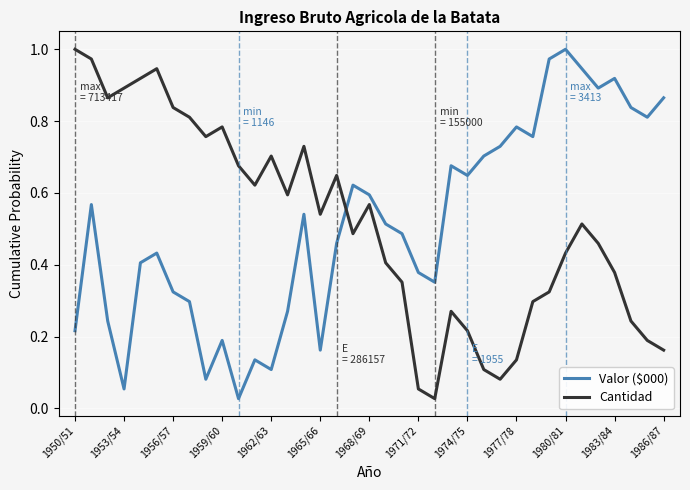

How many intersections are there between Cantidad and Valor ($000)?

1